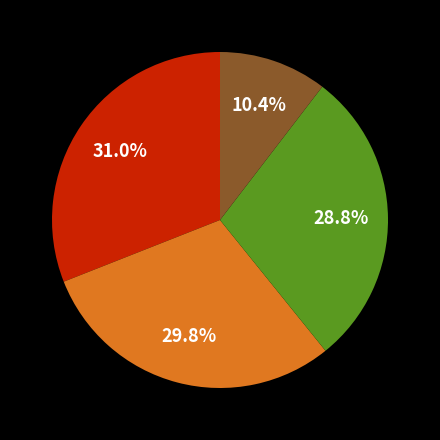

Does any single category account for the majority?

No